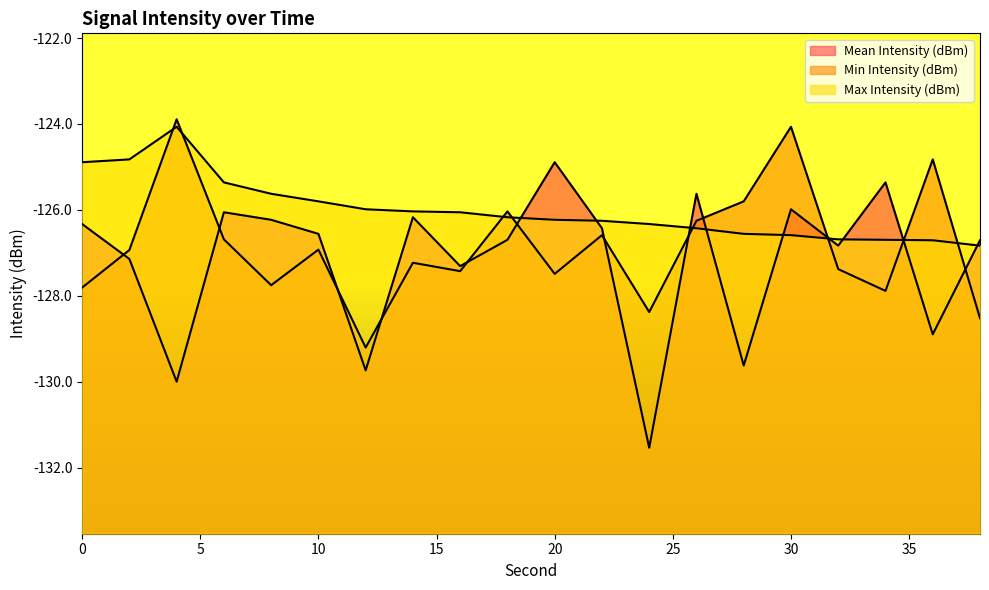

At which category is the sum across all series the highest?

30